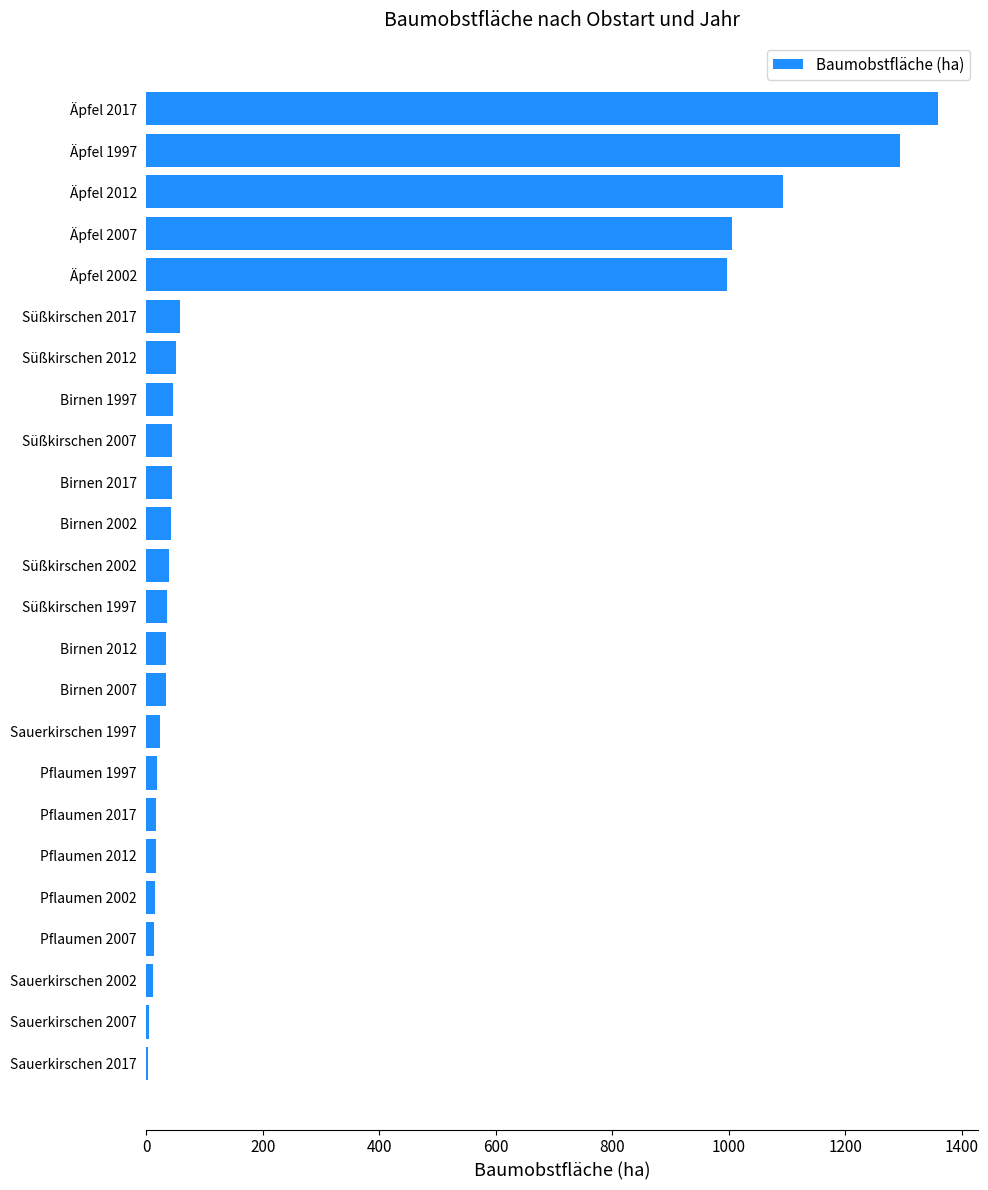

Which category has the highest value across all series?

Äpfel 2017